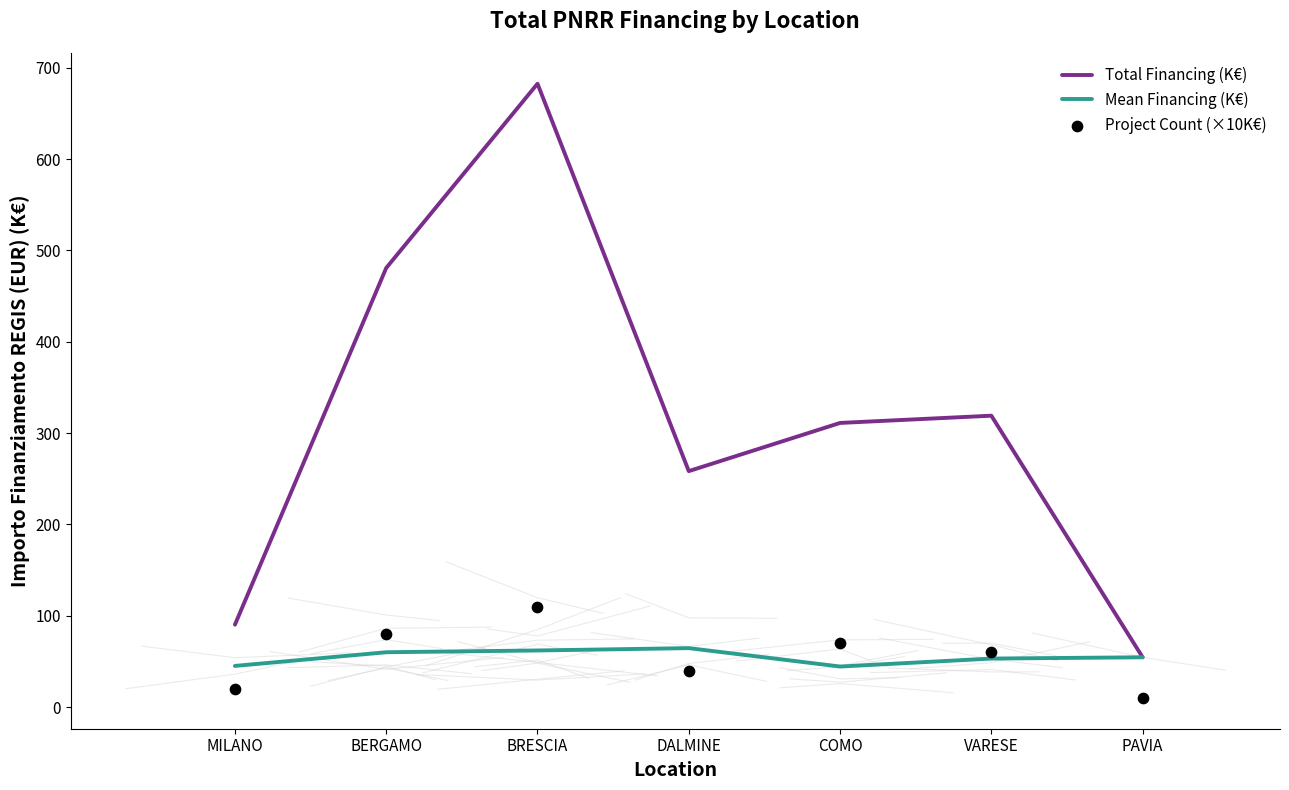

At how many categories does at least one series exceed 247?

5